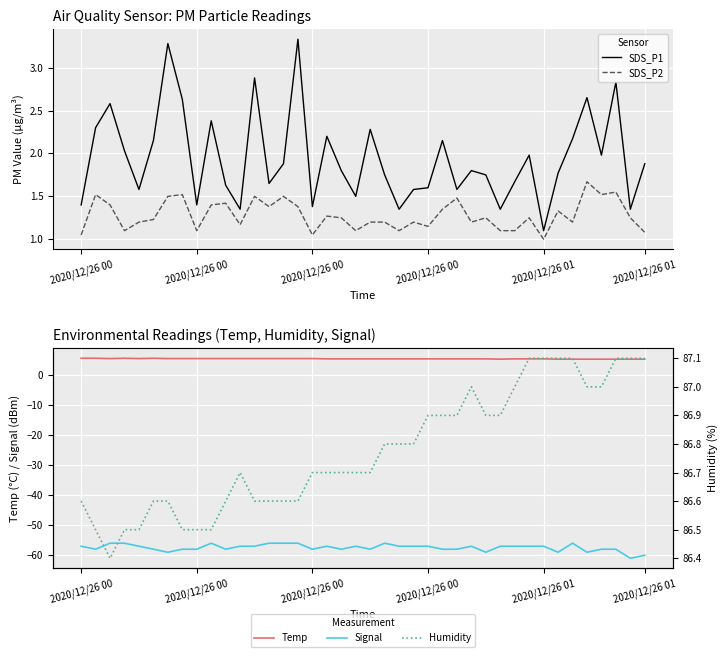

True or false: Humidity and Signal intersect in this chart.

False